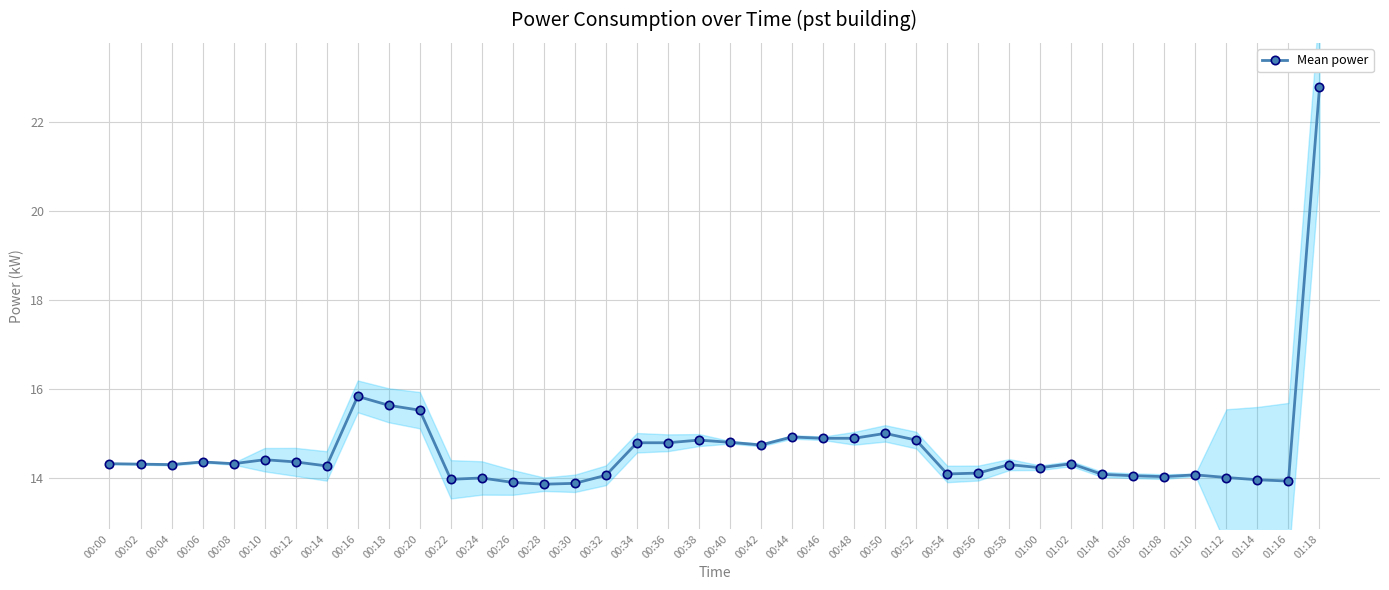

Between 00:16 and 00:40, which is larger?

00:16